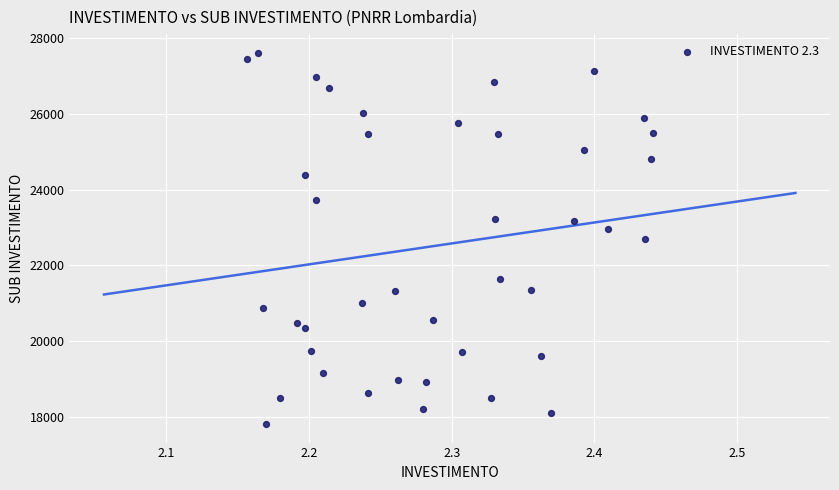

What is the range of Y values (max minus min)?

9813.6